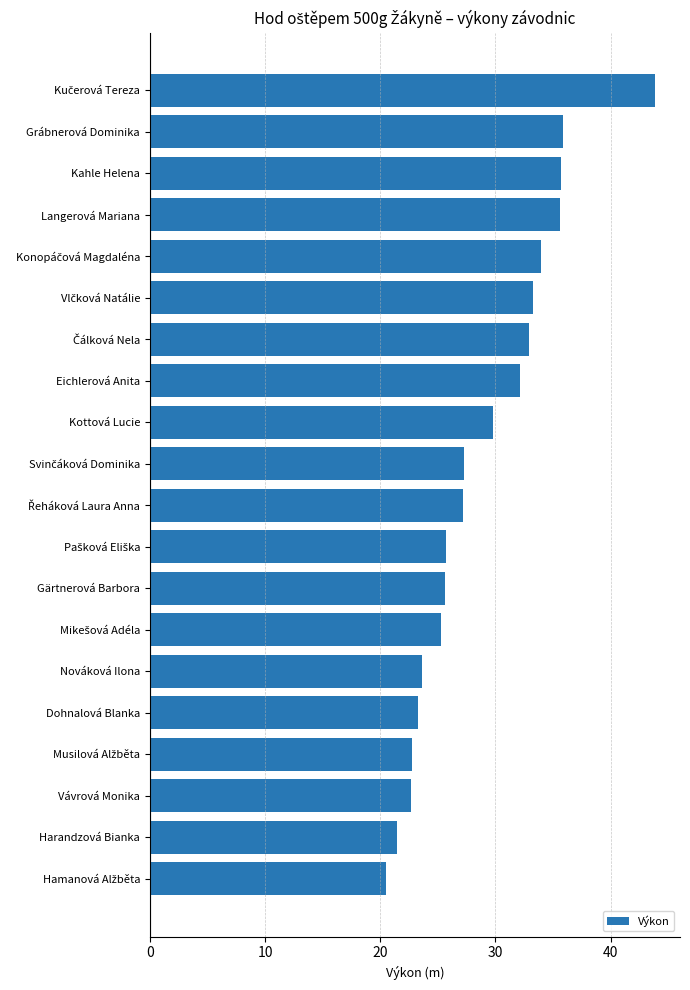

Are the bars horizontal?

Yes